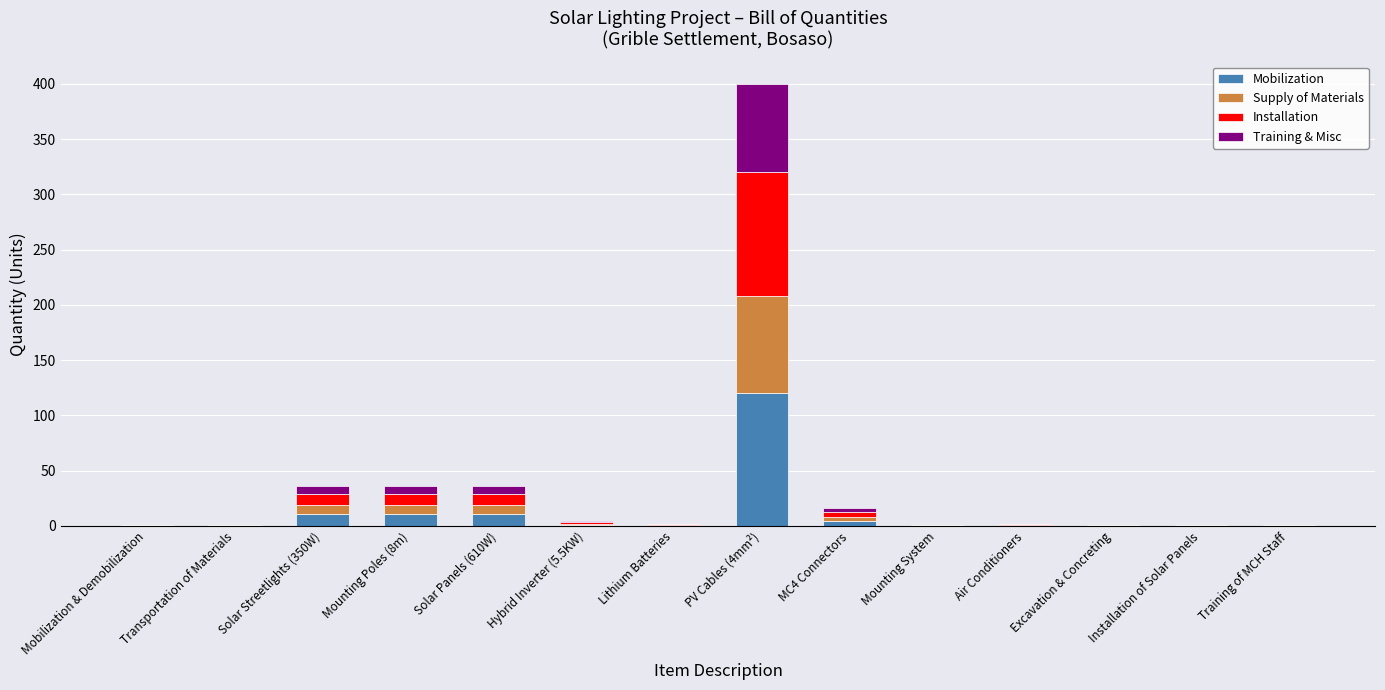

At which category is the sum across all series the highest?

PV Cables (4mm²)